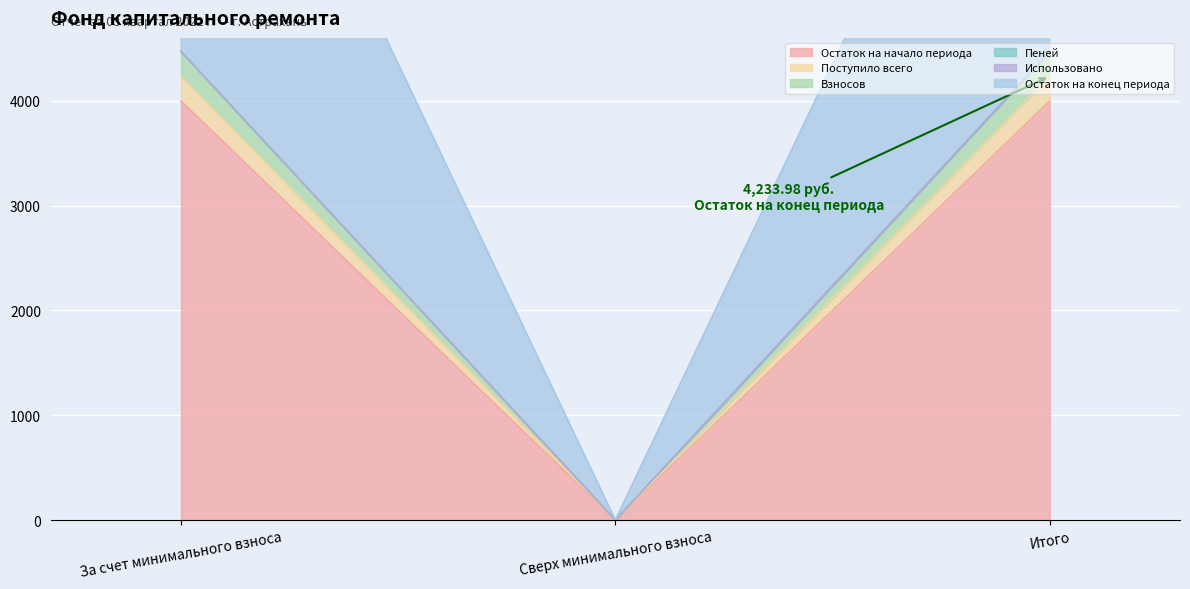

What is the average value of the Остаток на начало периода series?

2665.5